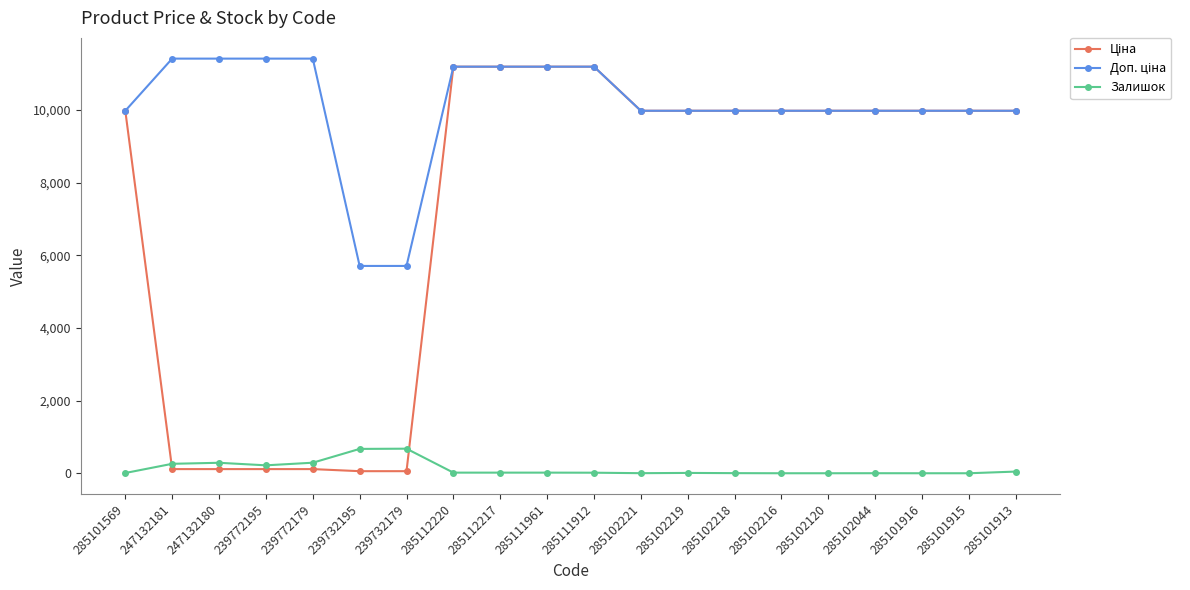

True or false: Залишок has more than 2 points higher than both neighbors.

True